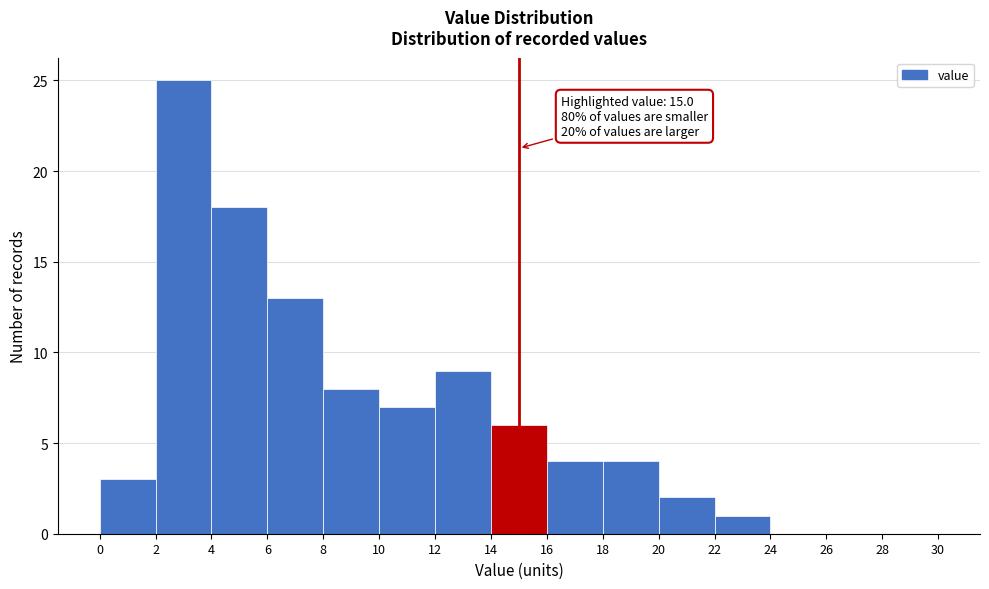

Over which range of the x-axis is the bar tallest?

2 to 4